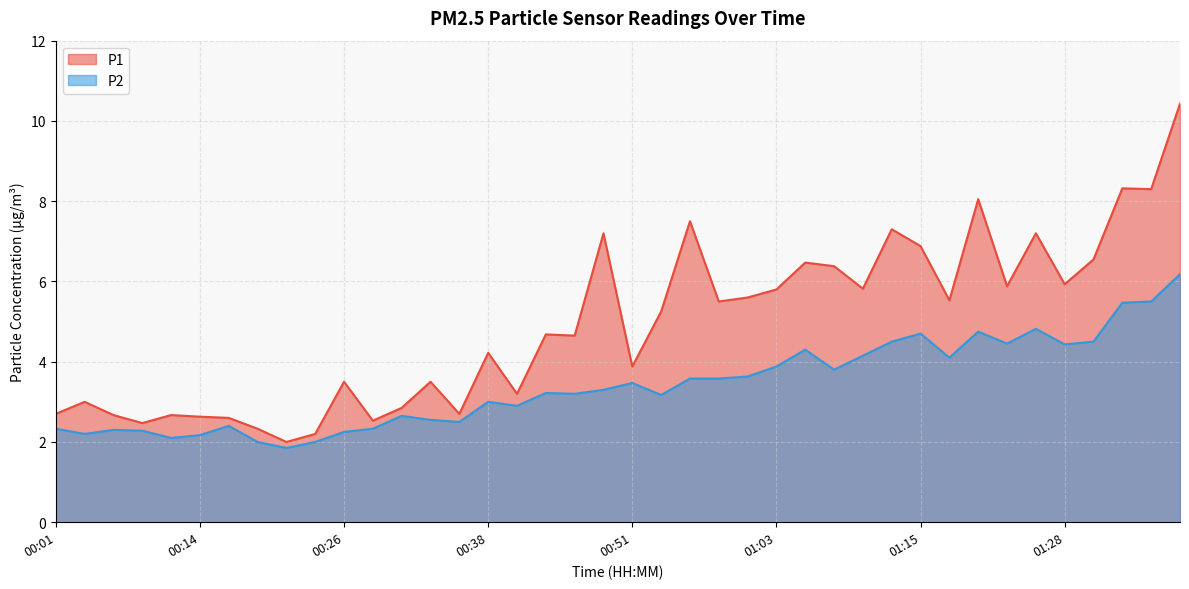

Where is P1 nearest to the value 6?

01:28